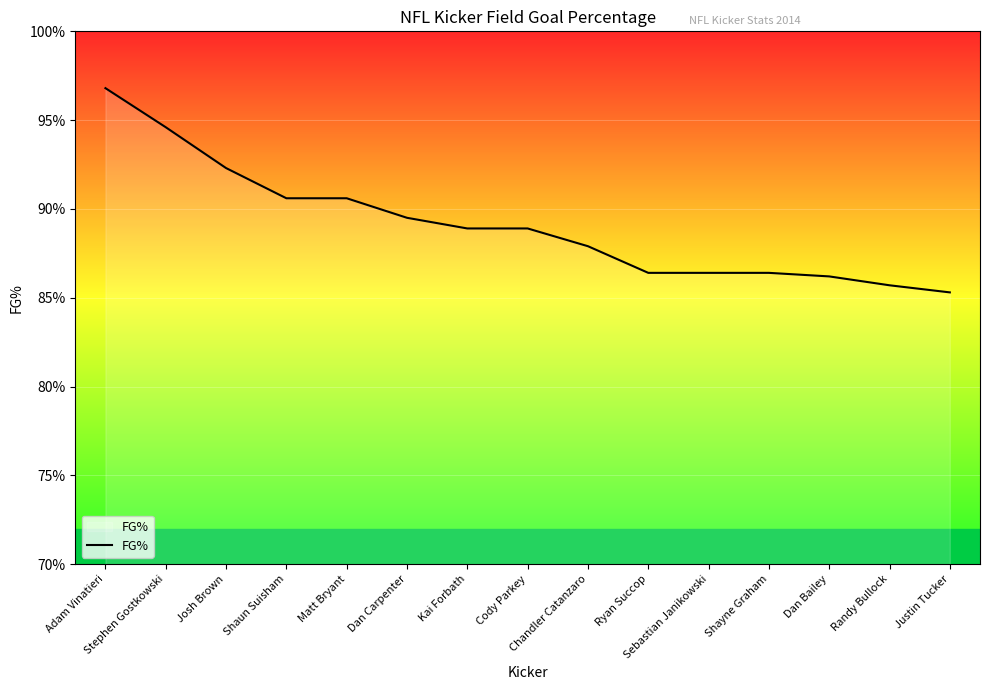

What is the minimum value shown in the chart?

0.9